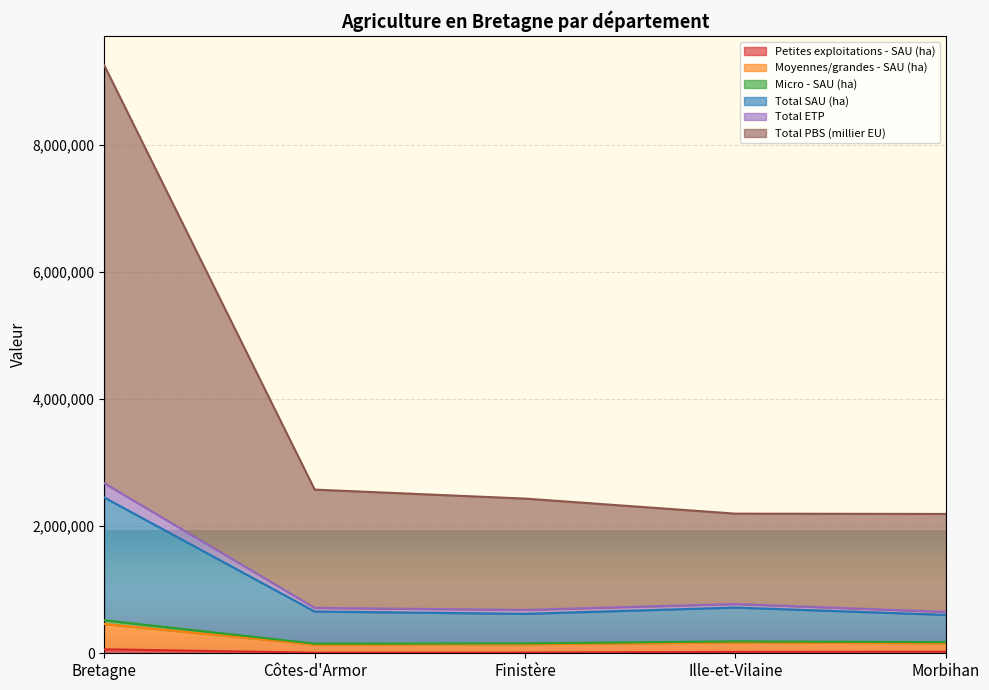

How many distinct data groups are displayed?

6